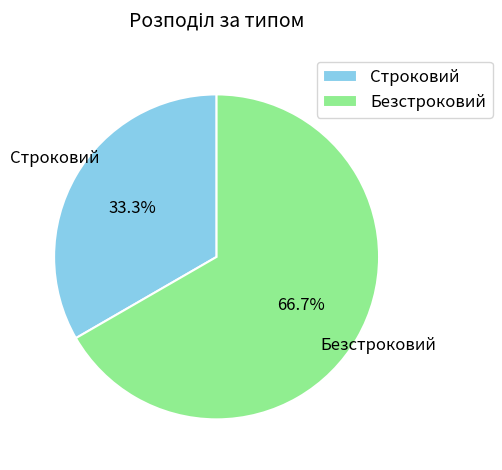

To the nearest percent, what is the difference between the Строковий and Безстроковий slice percentages?

33%